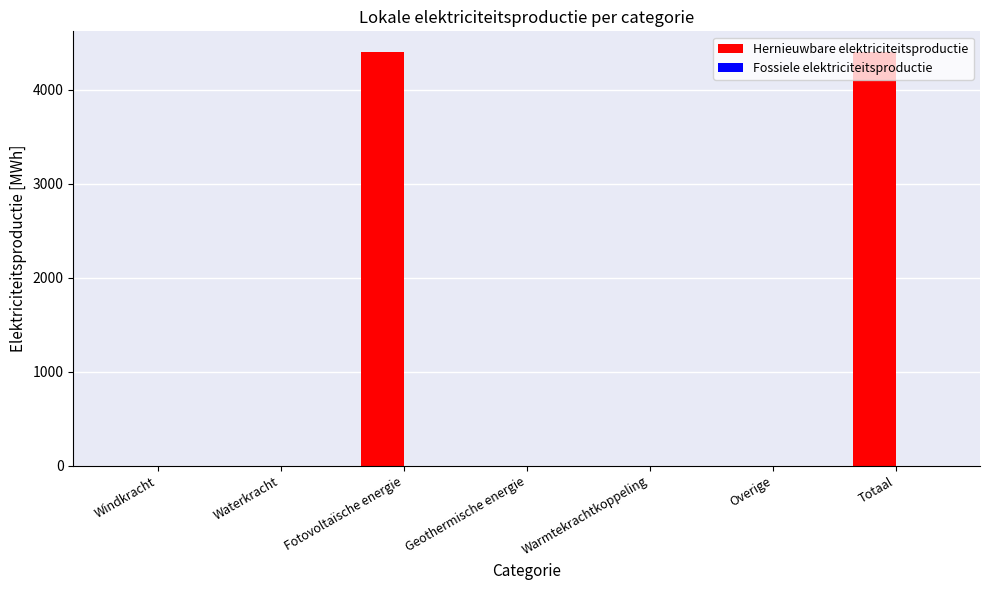

What is the sum of all values?

8807.2